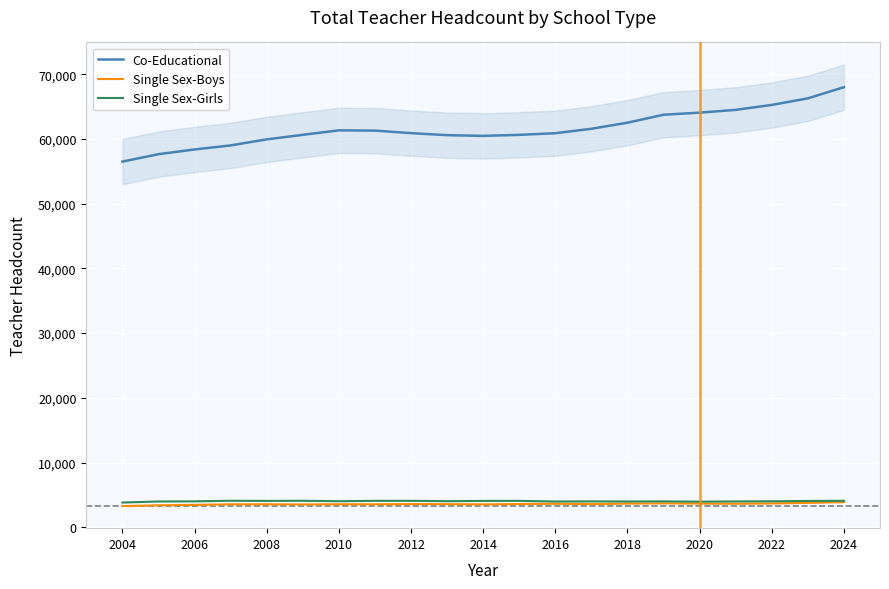

What is the smallest value displayed?

3270